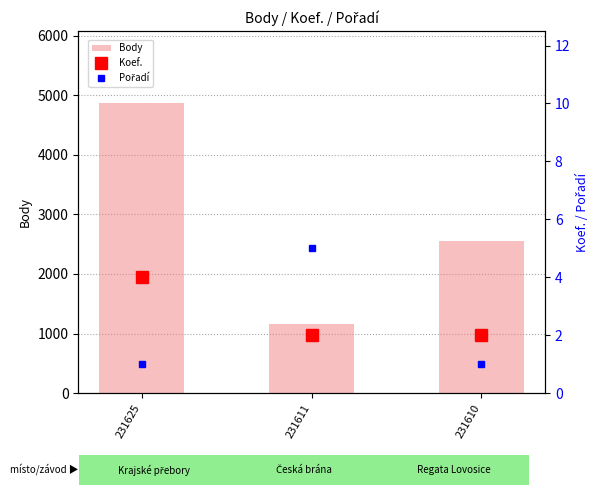

What are all the series names shown in the legend?

Body, Koef., Pořadí